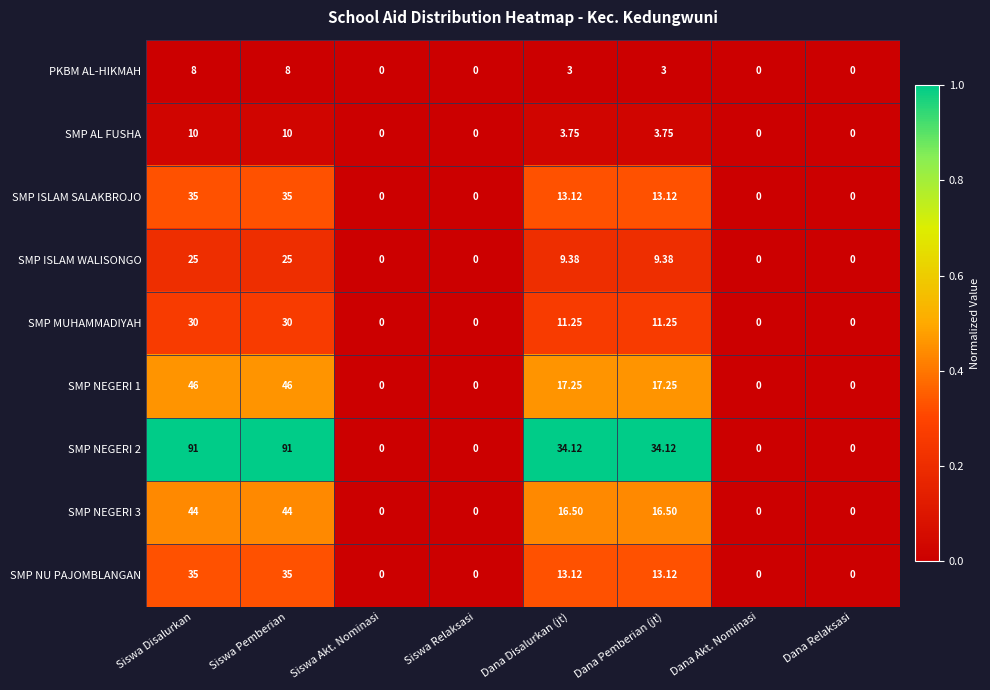

Is the value of SMP NEGERI 3 at Dana Disalurkan (jt) greater than the value of PKBM AL-HIKMAH at Dana Relaksasi?

Yes